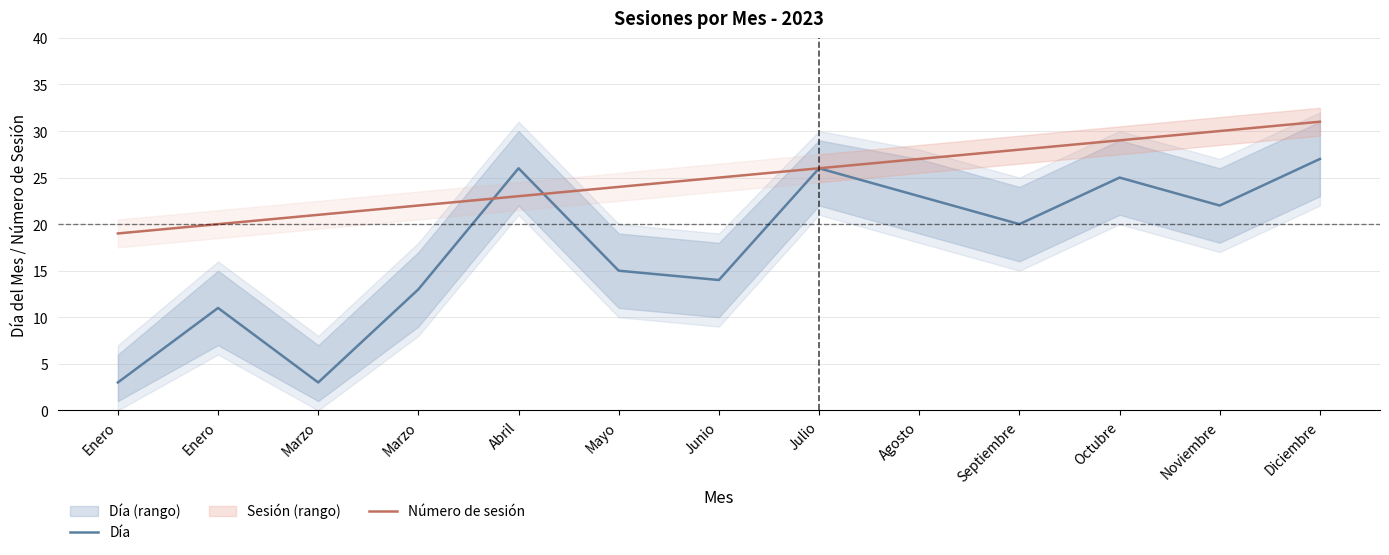

What are all the series names shown in the legend?

Día, Número de sesión